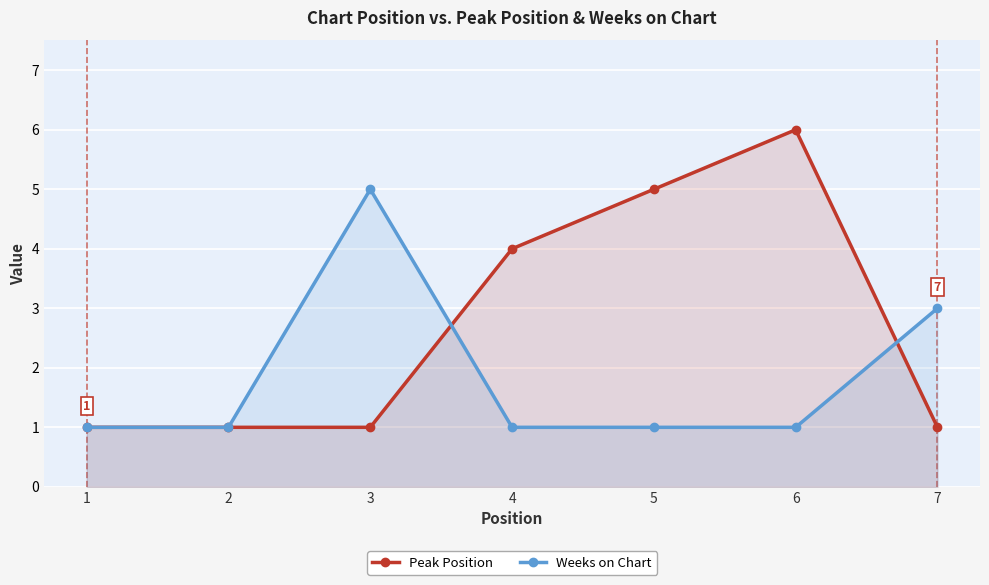

Which series has the largest total across all categories?

Peak Position